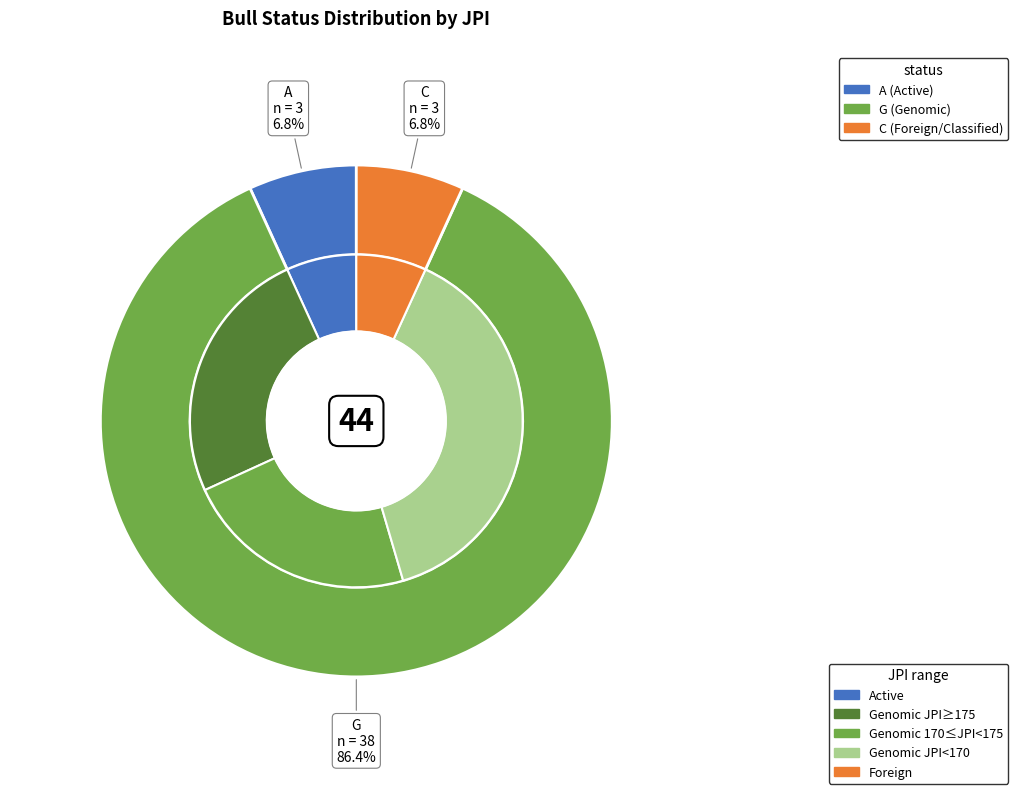

Do A and C together represent more than half of the pie?

No